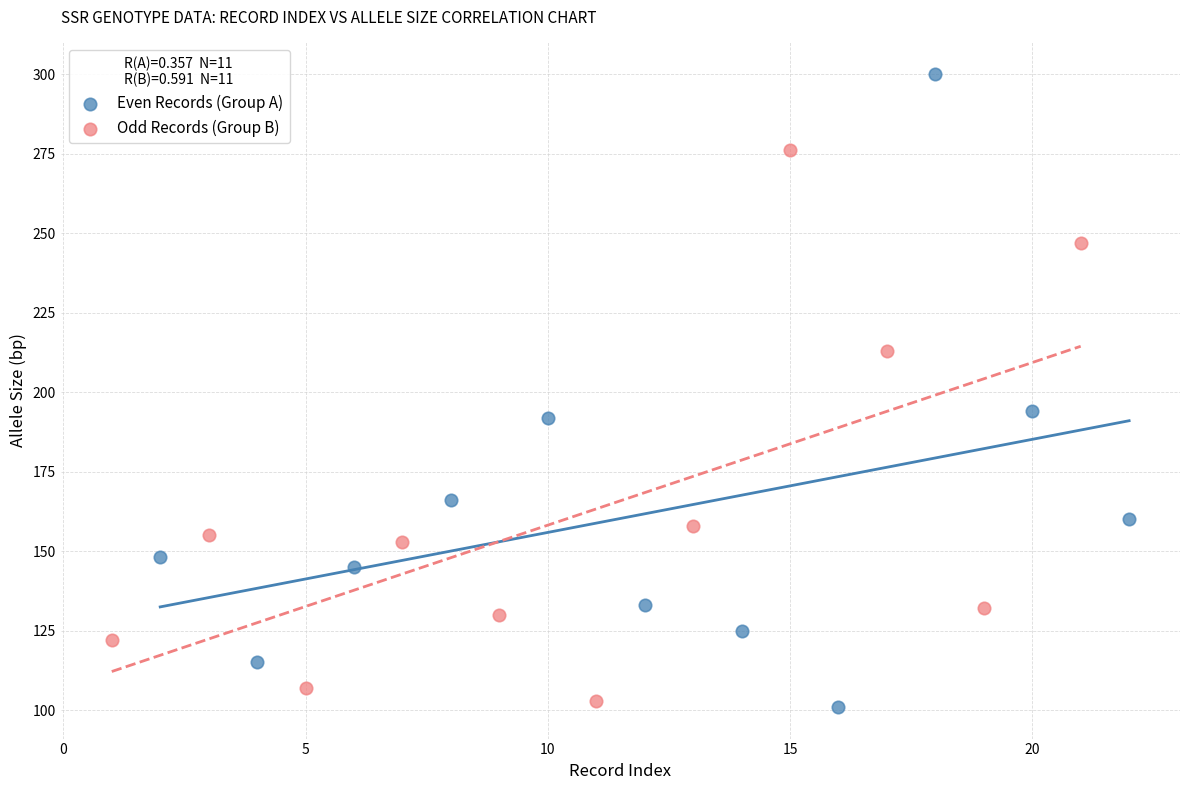

Which series contains the lowest Y value?

Even Records (Group A)